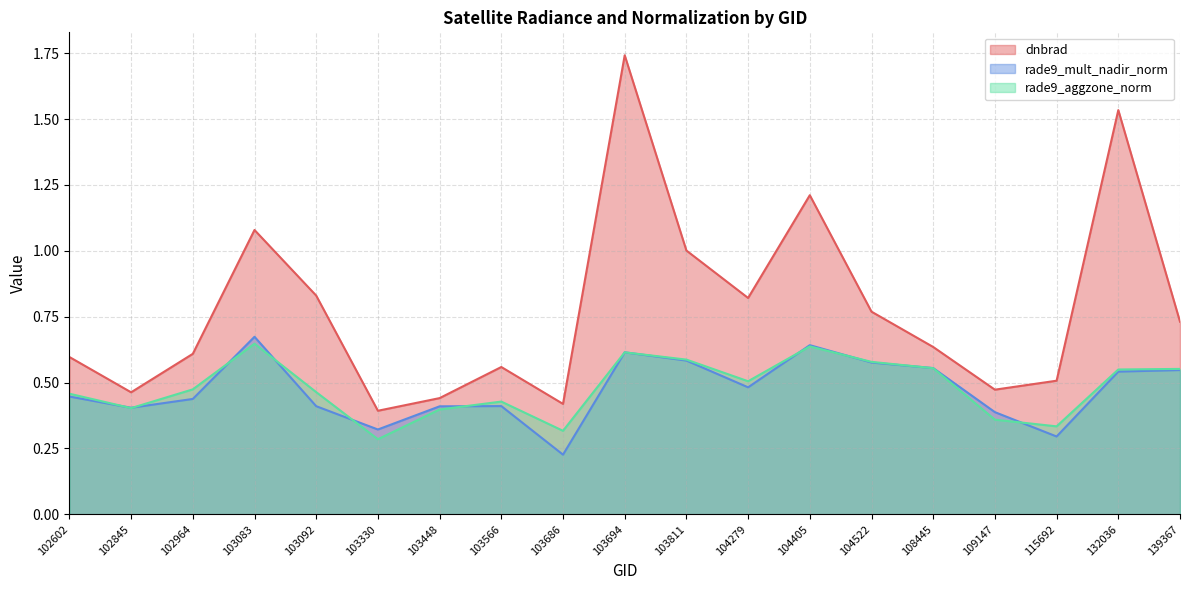

Is it true that rade9_mult_nadir_norm equals 0.4 at 115692?

False